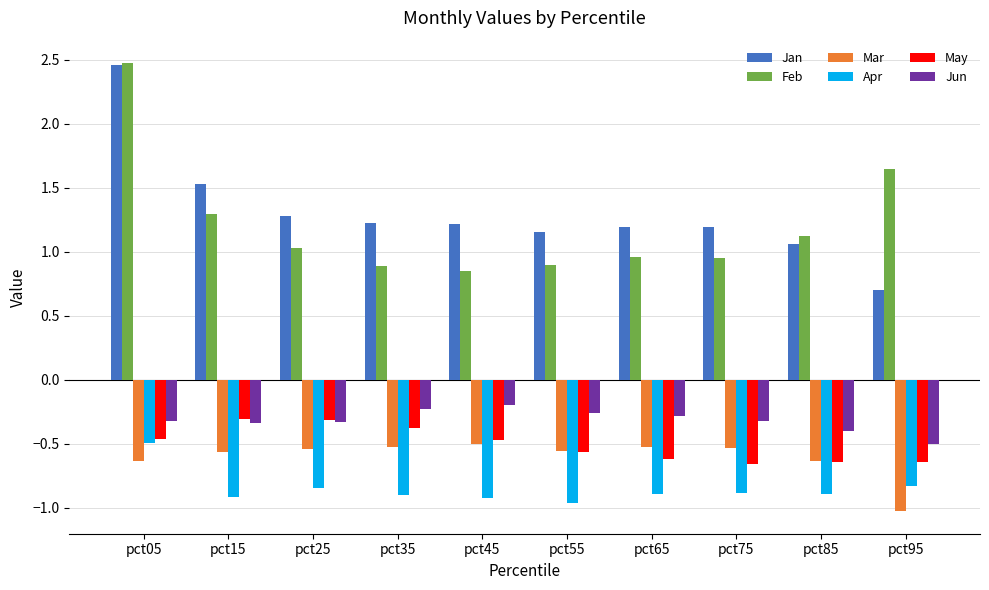

What is the highest value of the Apr series?

-0.5